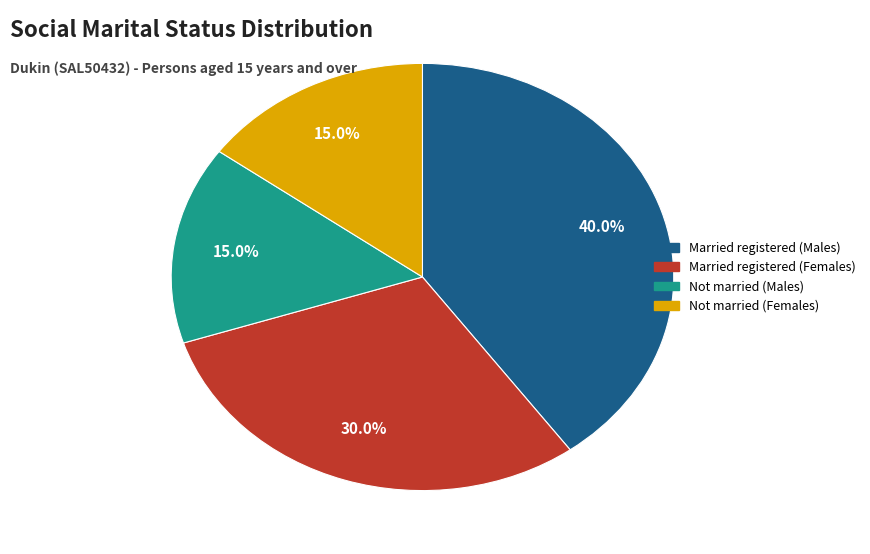

Does any single category account for the majority?

No